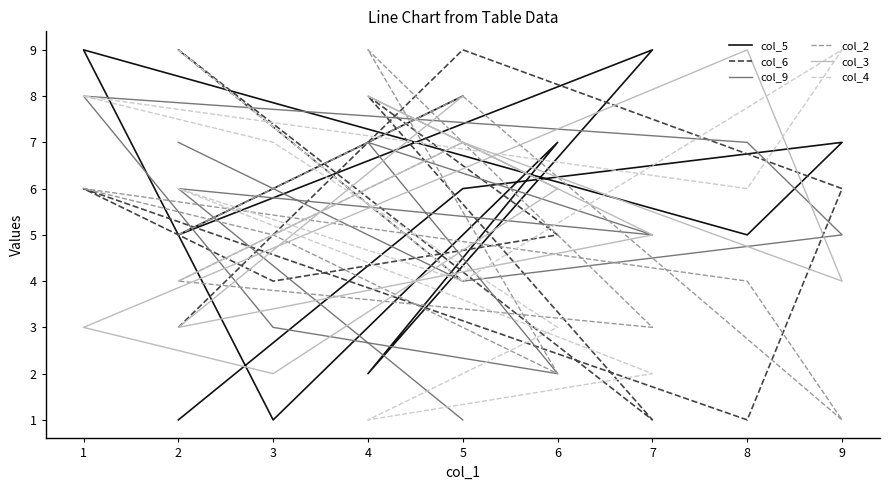

Which series ends up on top after the final intersection of col_2 and col_6?

col_2